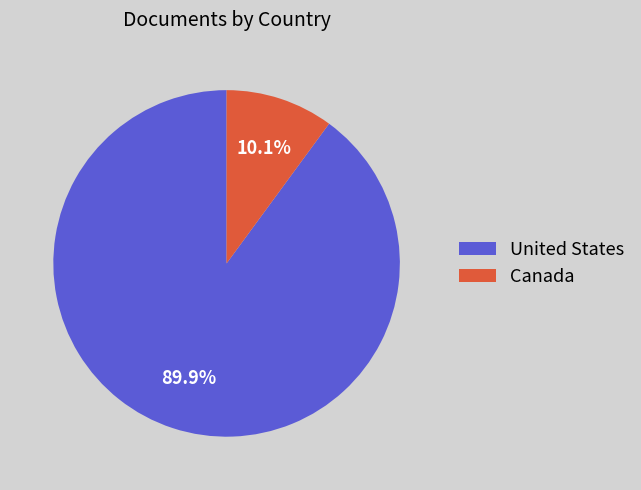

Is United States the majority of the pie?

Yes